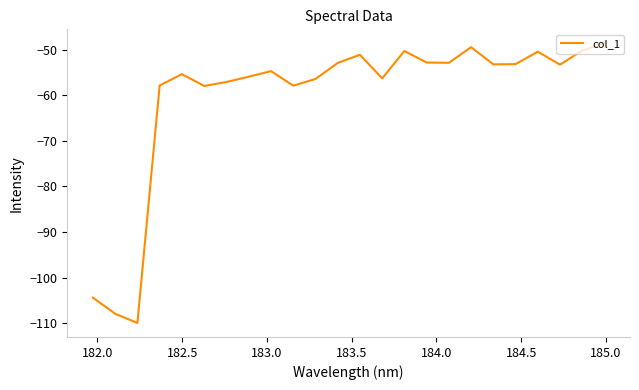

What is the smallest value displayed?

-109.9